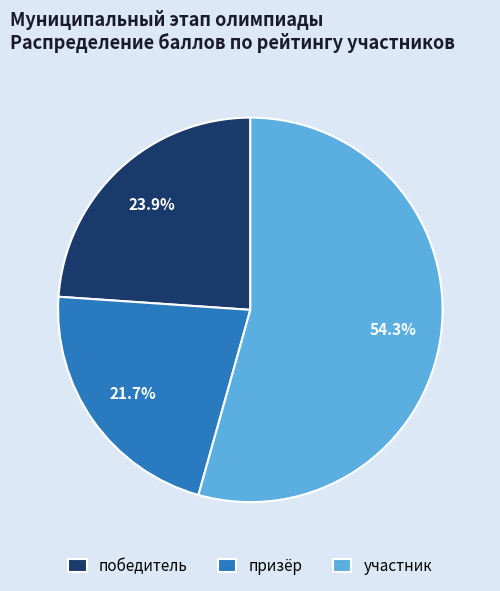

Count the number of slices in the pie.

3